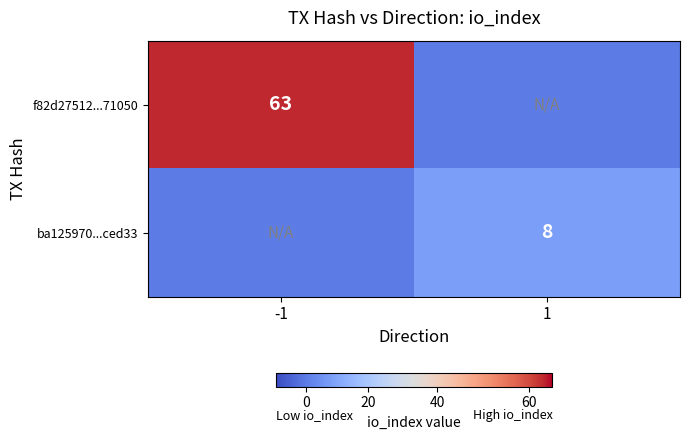

What is the spread (max minus min) of values at 1?

8